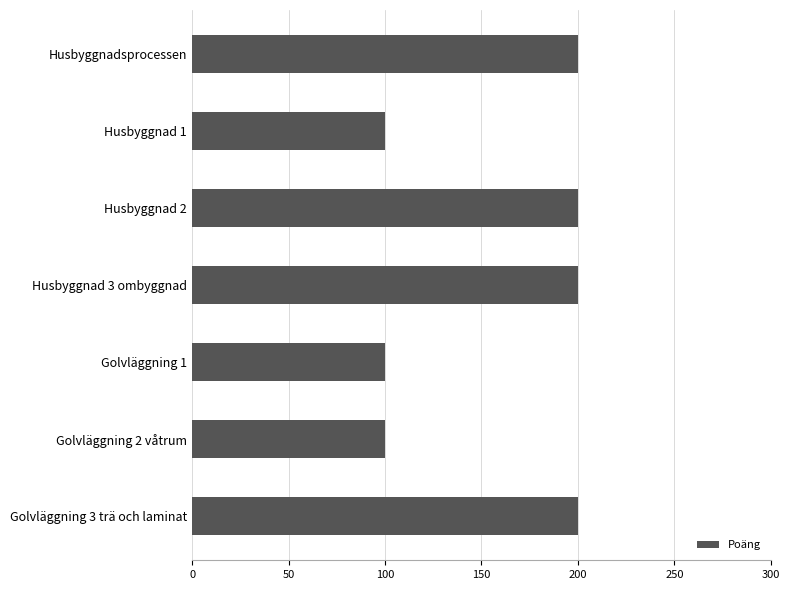

What is the ratio of the value at Golvläggning 2 våtrum to the value at Husbyggnad 1?

1.0